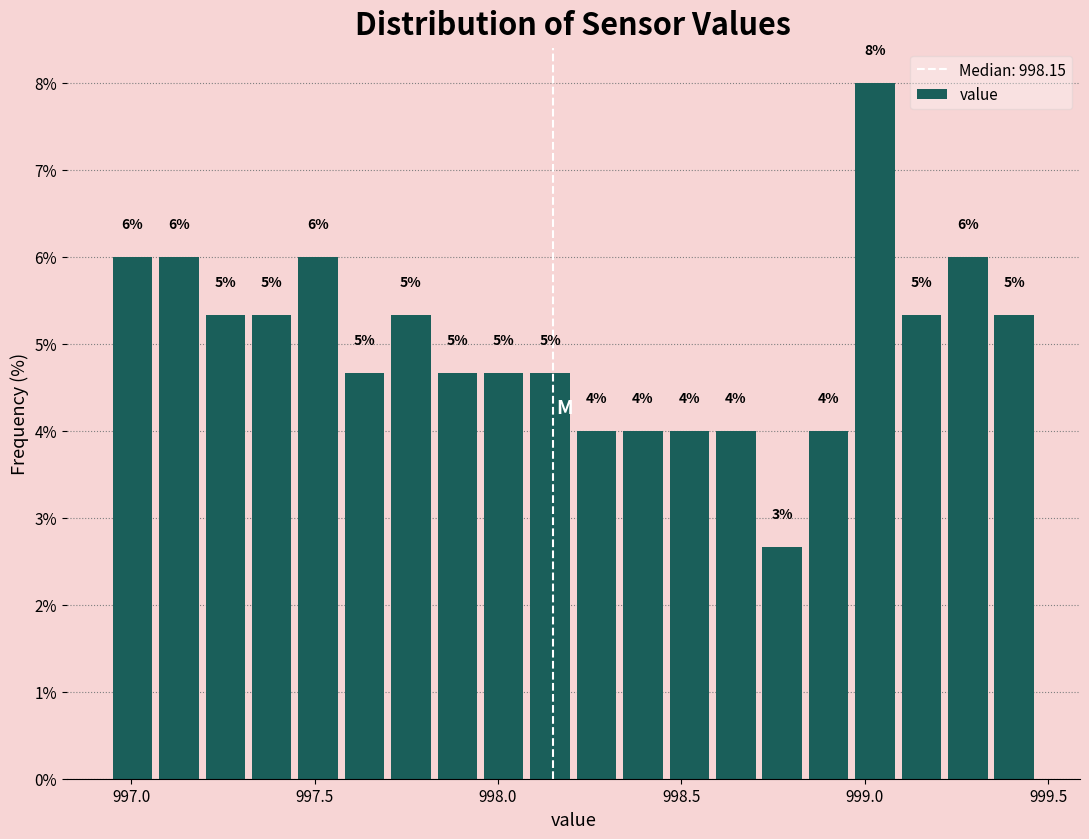

Read against the x-axis, roughly where is the centre of the tallest bar?

999.05